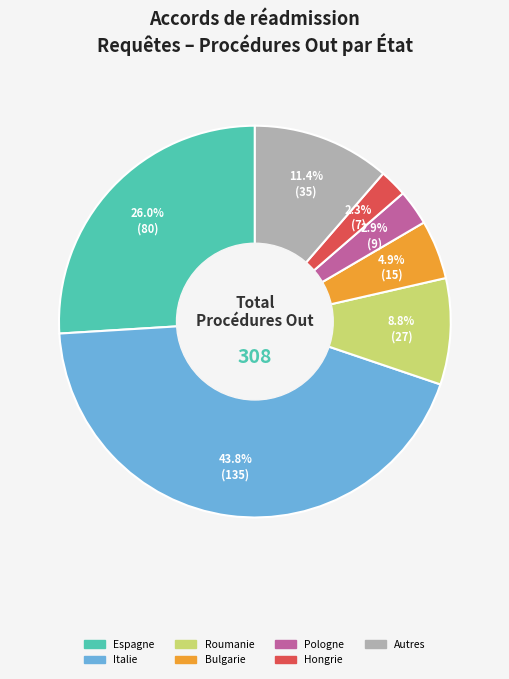

How many segments does this pie chart have?

7